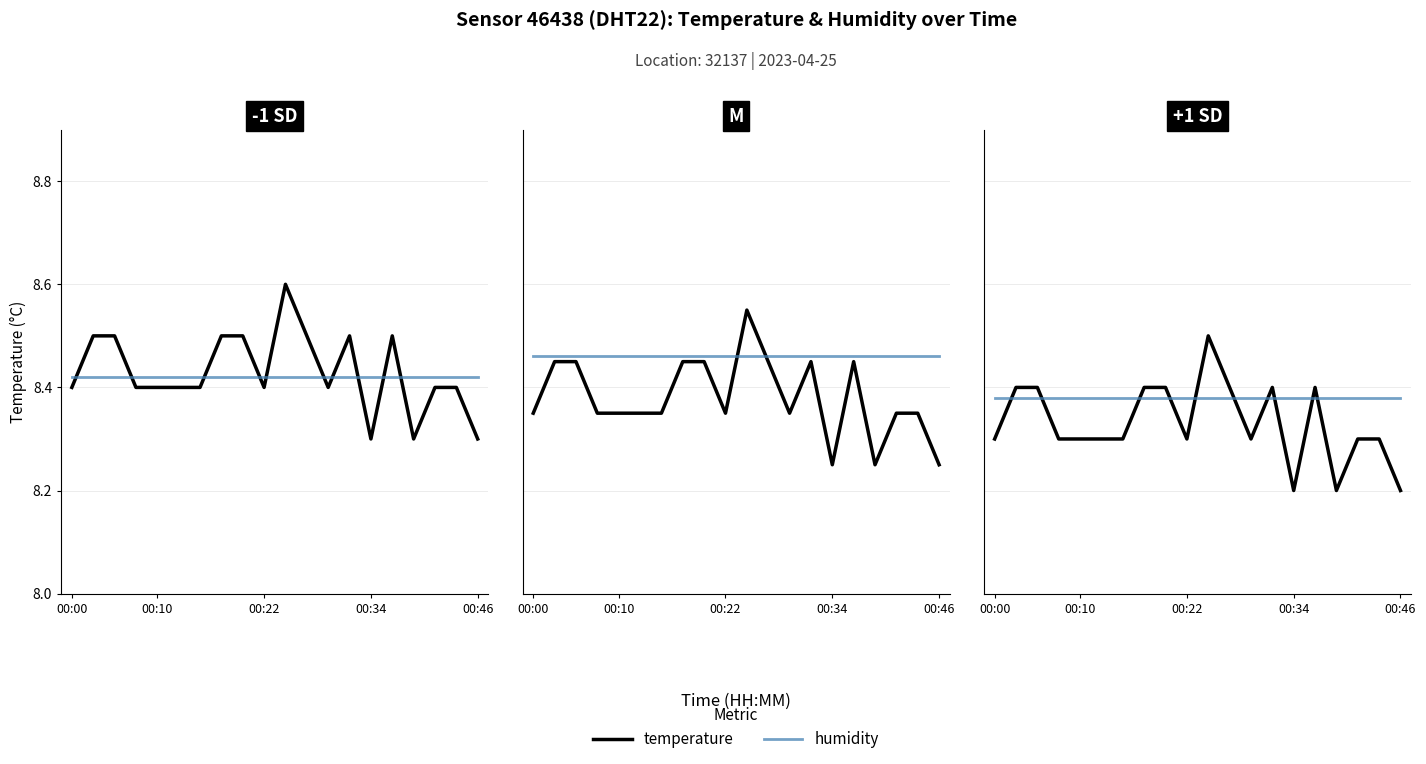

At how many categories does at least one series exceed 8?

20